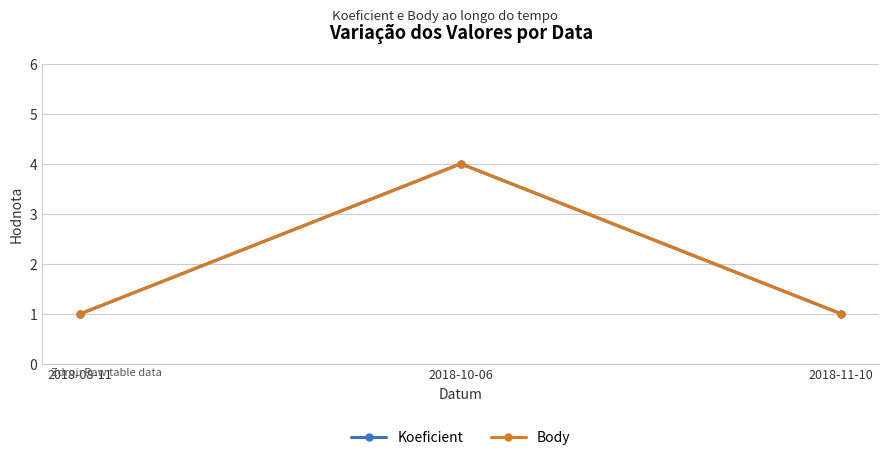

What is the approximate value of Body at 2018-11-10?

1